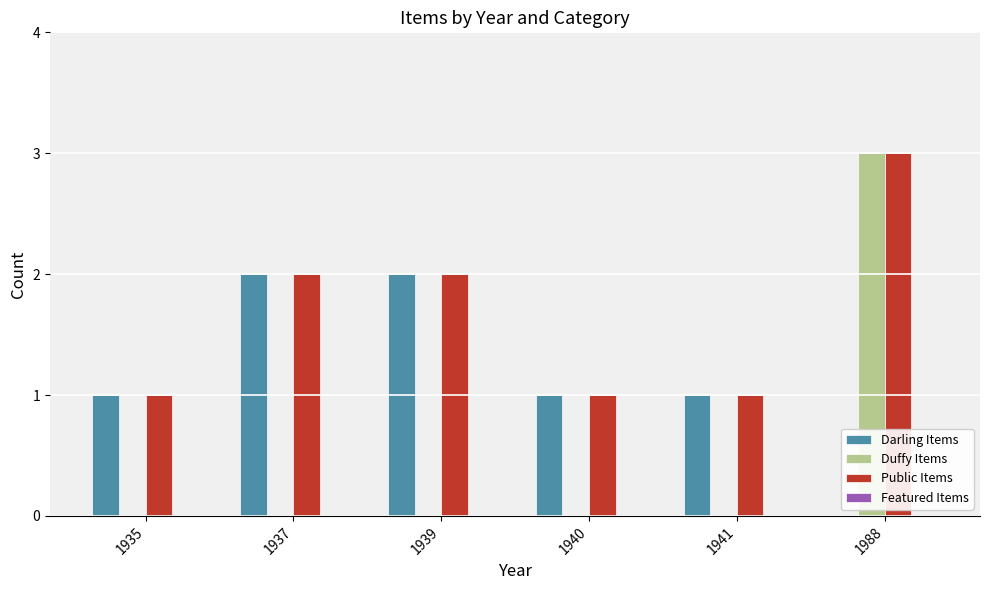

What is the maximum value shown in the chart?

3